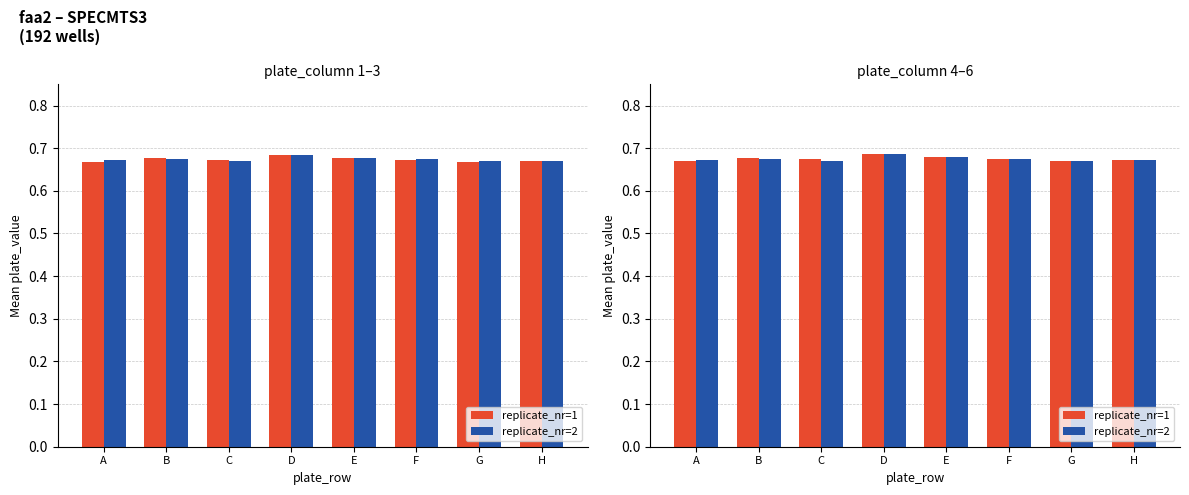

Is it true that replicate_nr=2 equals 1.0 at E?

False